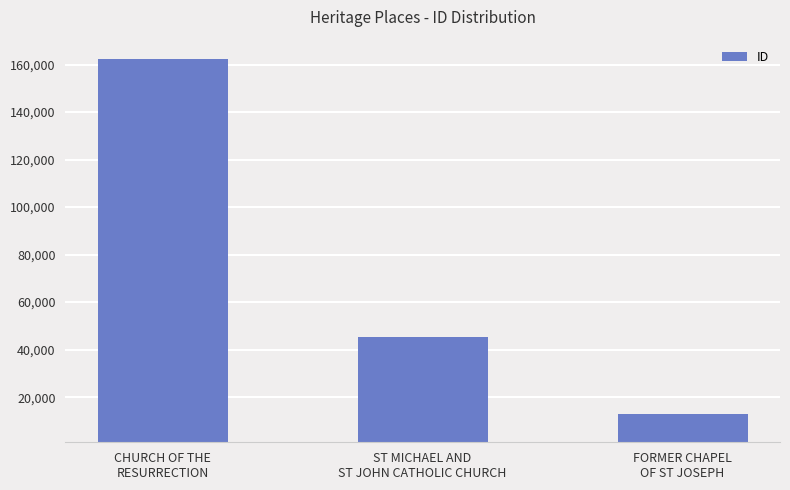

List the labels in order of value, smallest first.

FORMER CHAPEL
OF ST JOSEPH, ST MICHAEL AND
ST JOHN CATHOLIC CHURCH, CHURCH OF THE
RESURRECTION